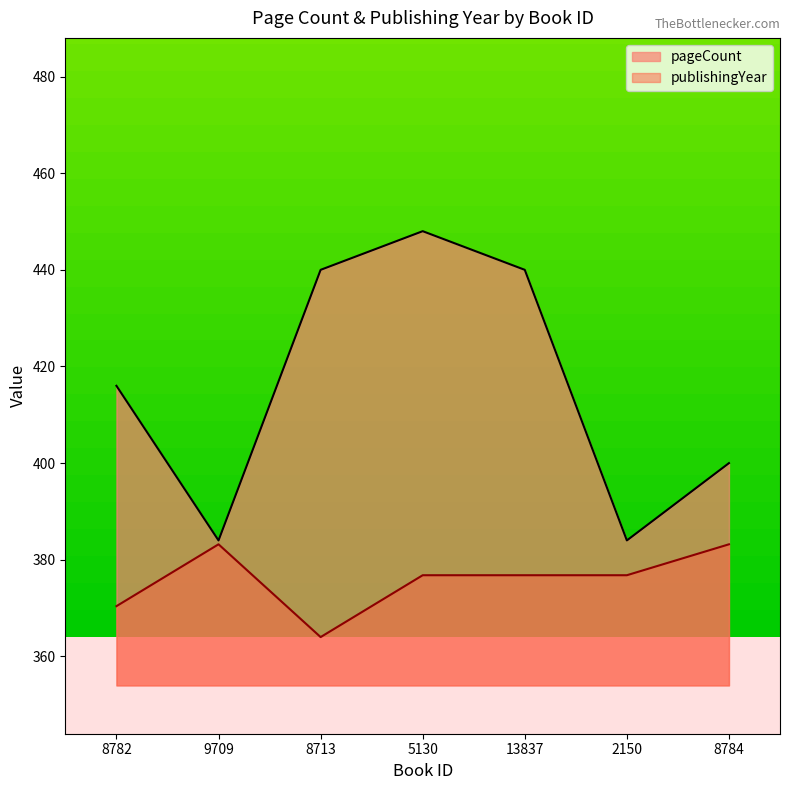

Does the chart display data point markers on the line(s)?

No